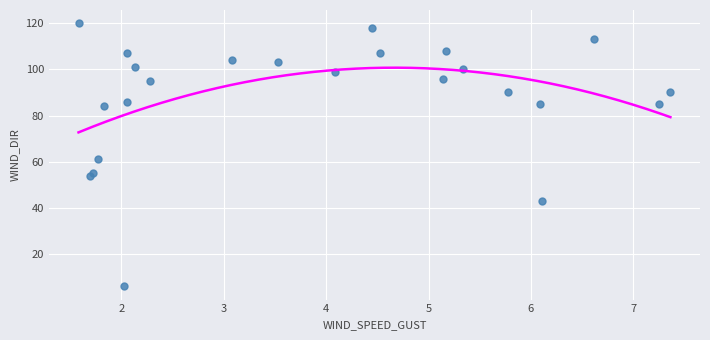

What Y value in the scatter plot is closest to 63?

61